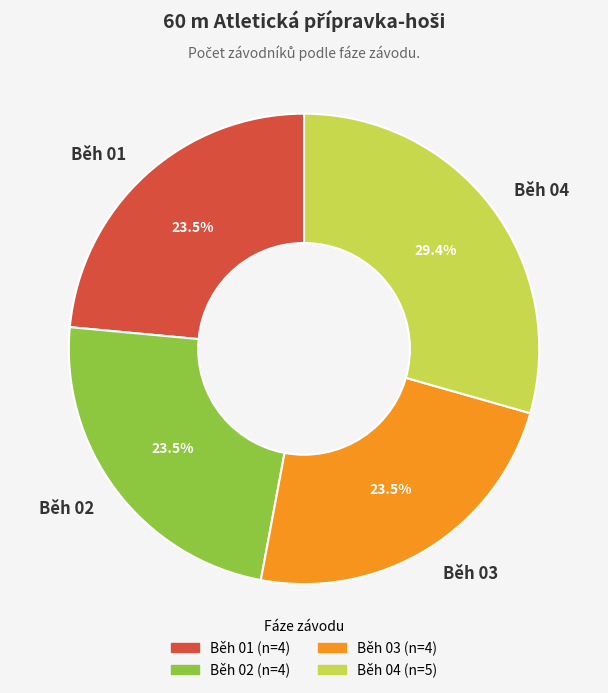

Which slice is the largest?

Běh 04